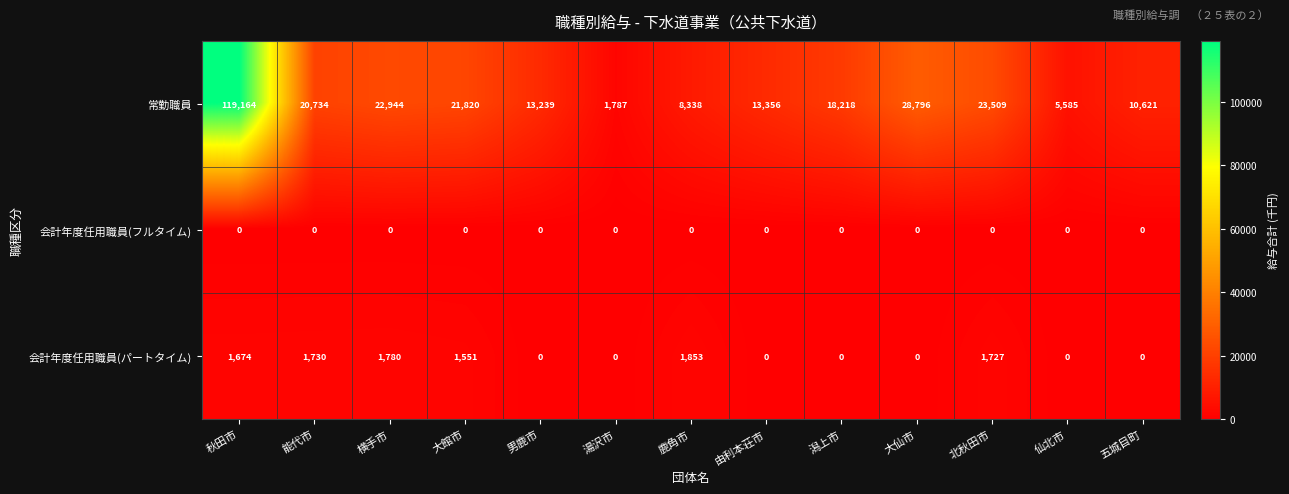

What is the sum of all 常勤職員 values?

308111